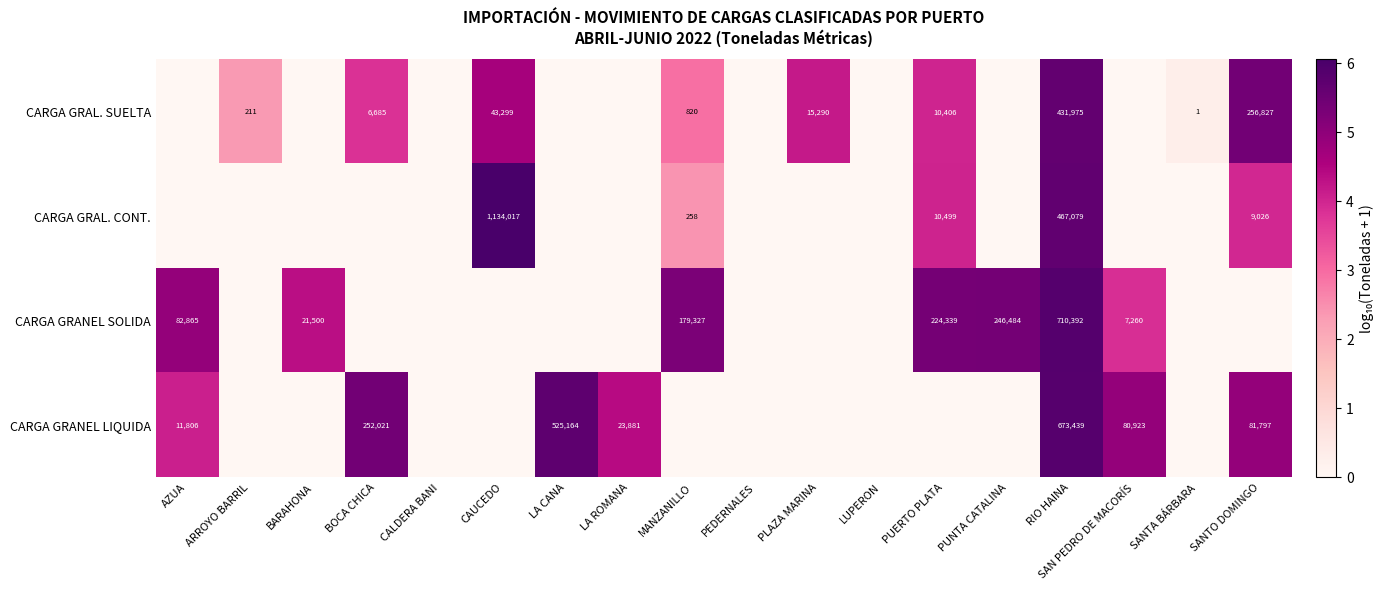

At RIO HAINA, list the series in order from smallest to largest.

CARGA GRAL. SUELTA, CARGA GRAL. CONT., CARGA GRANEL LIQUIDA, CARGA GRANEL SOLIDA